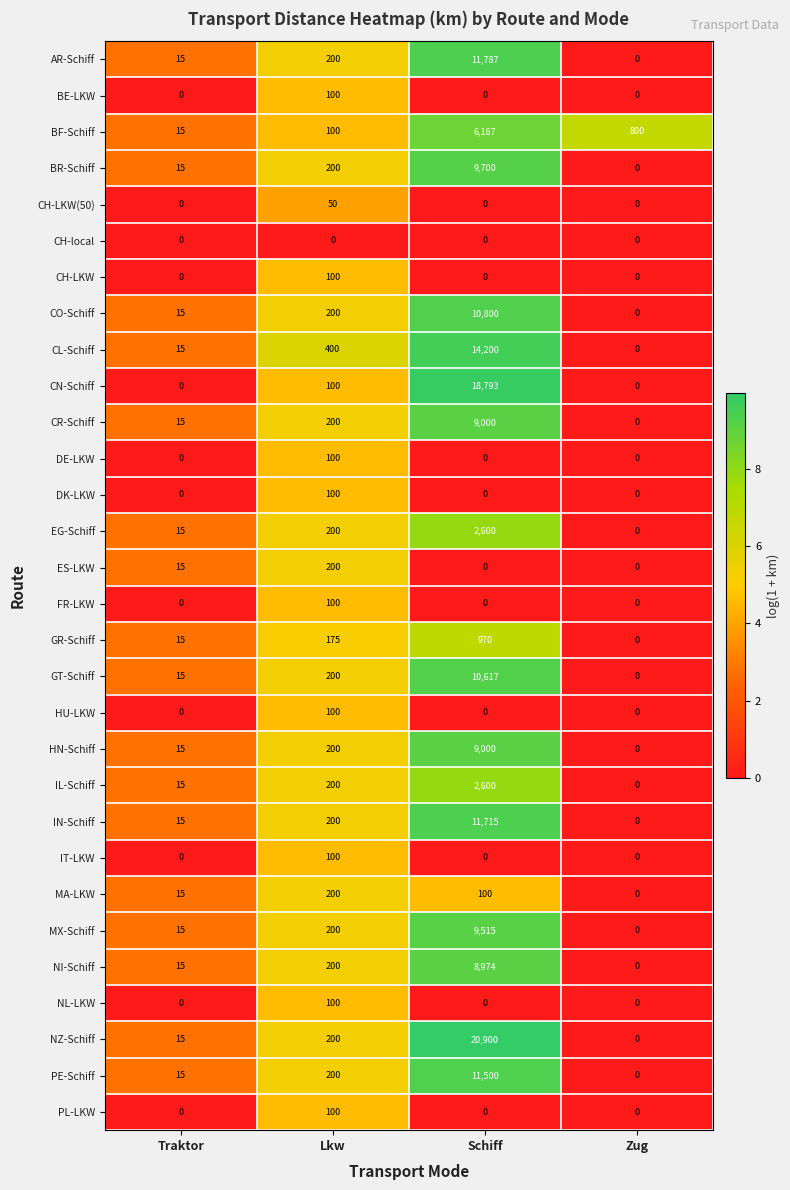

Where is PE-Schiff nearest to the value 5750?

Lkw